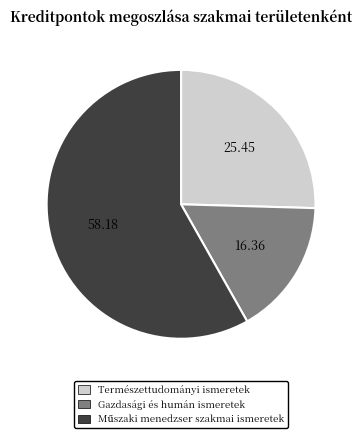

Which slice is the smallest?

Gazdasági és humán ismeretek